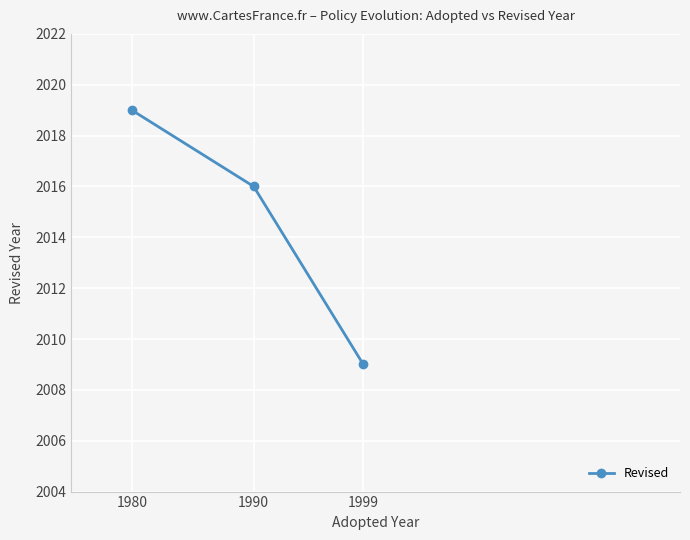

Reading left to right, list all the values displayed in this chart.

2019	2016	2009